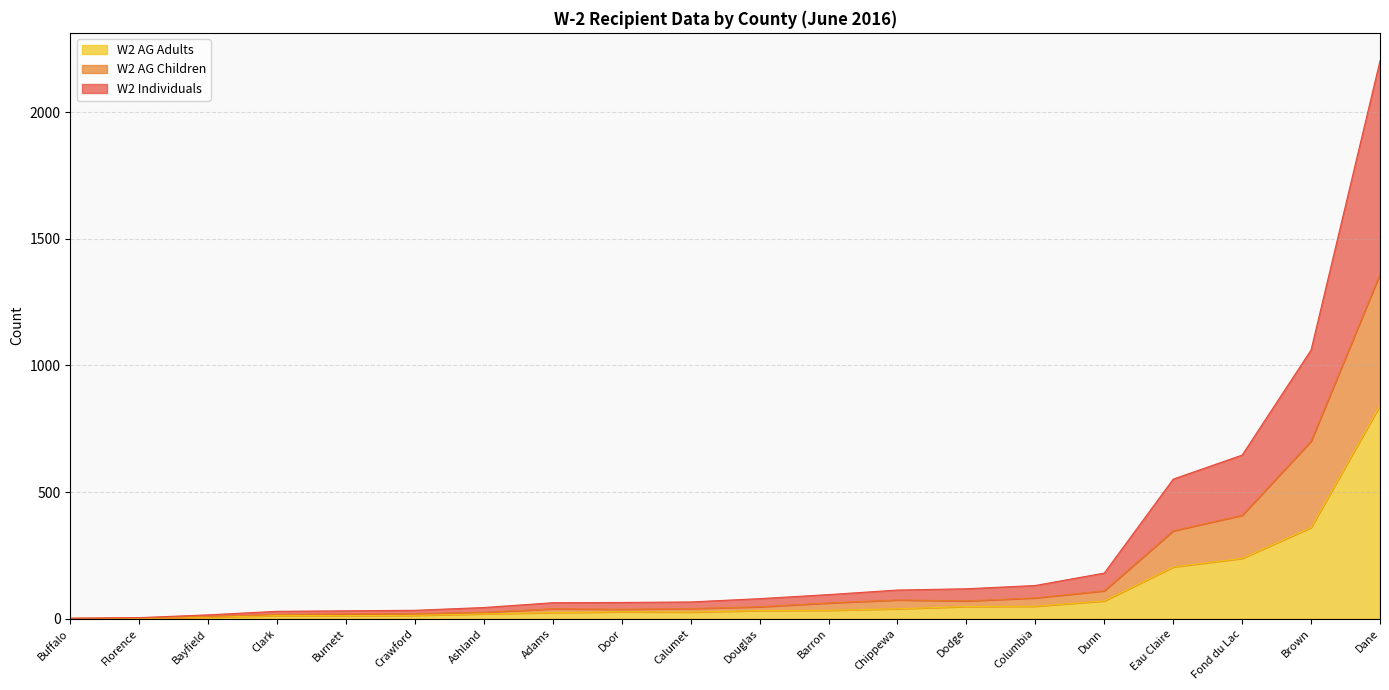

Does the chart have visible grid lines?

Yes